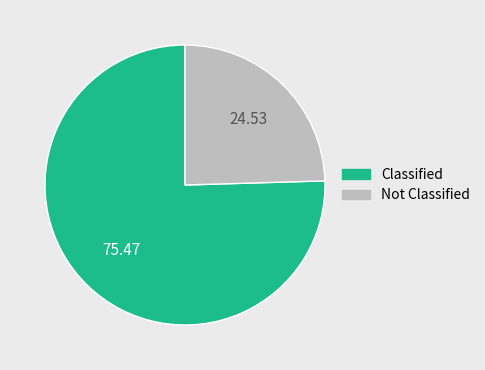

Does any single category account for the majority?

Yes